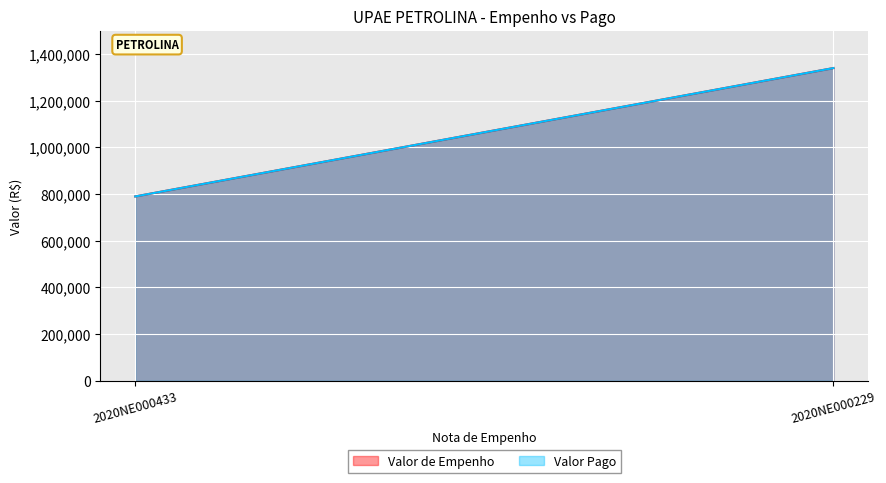

Is it true that Valor Pago equals 2140409.2 at 2020NE000229?

False